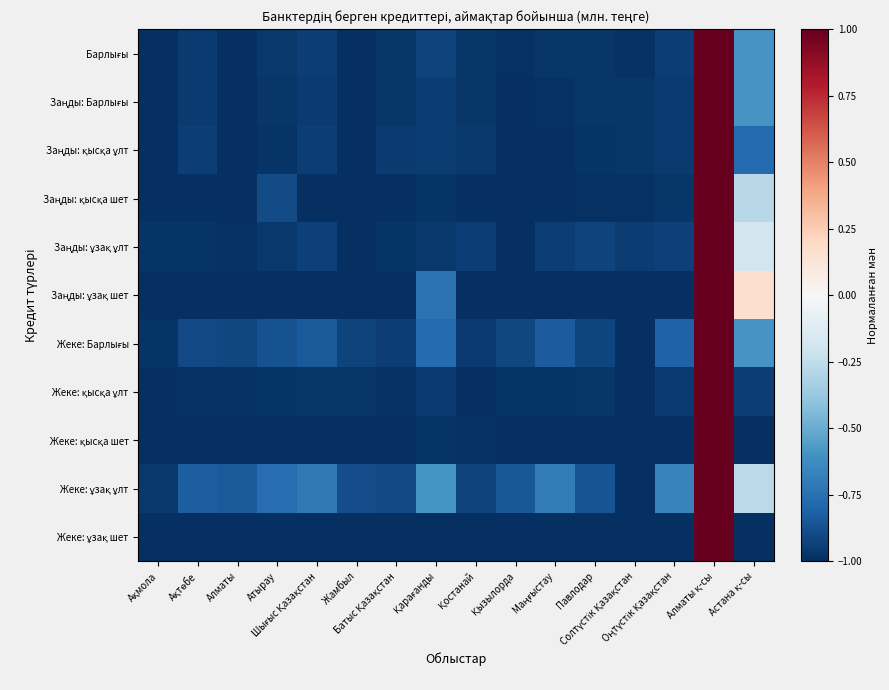

Which has a higher value, Қарағанды or Атырау?

Қарағанды